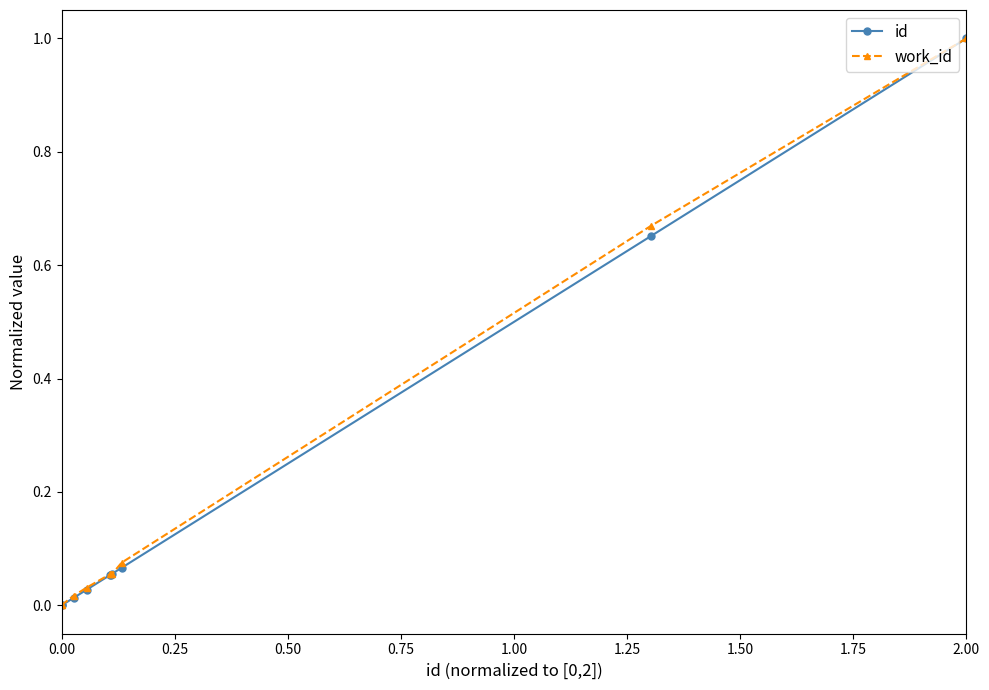

What is the highest value of the id series?

1.0